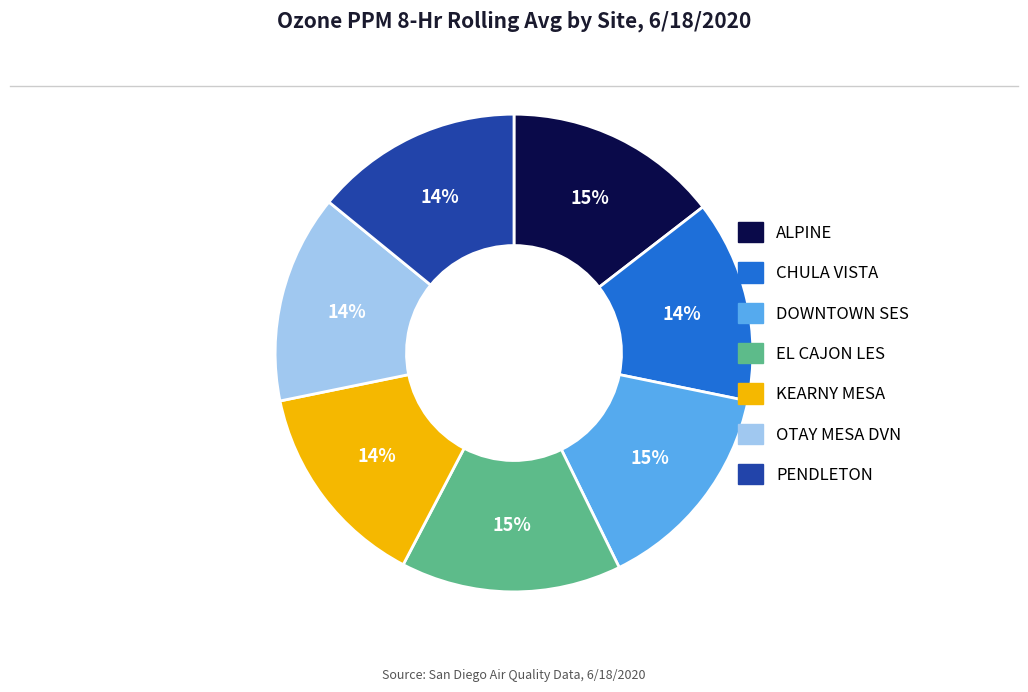

How many slices are in this pie chart?

7